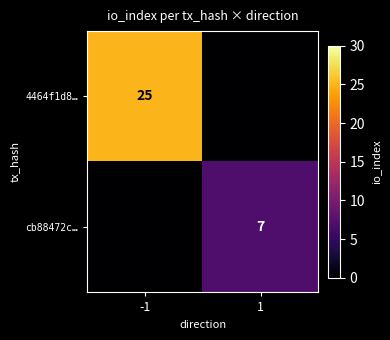

The 4464f1d8… series shows 34 at -1. True or false?

False